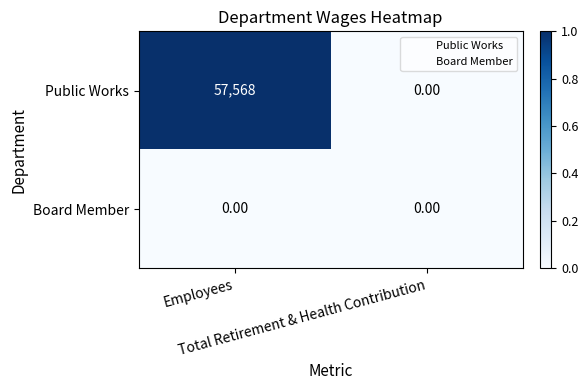

What is the difference between the maximum and minimum values in the Public Works series?

57568